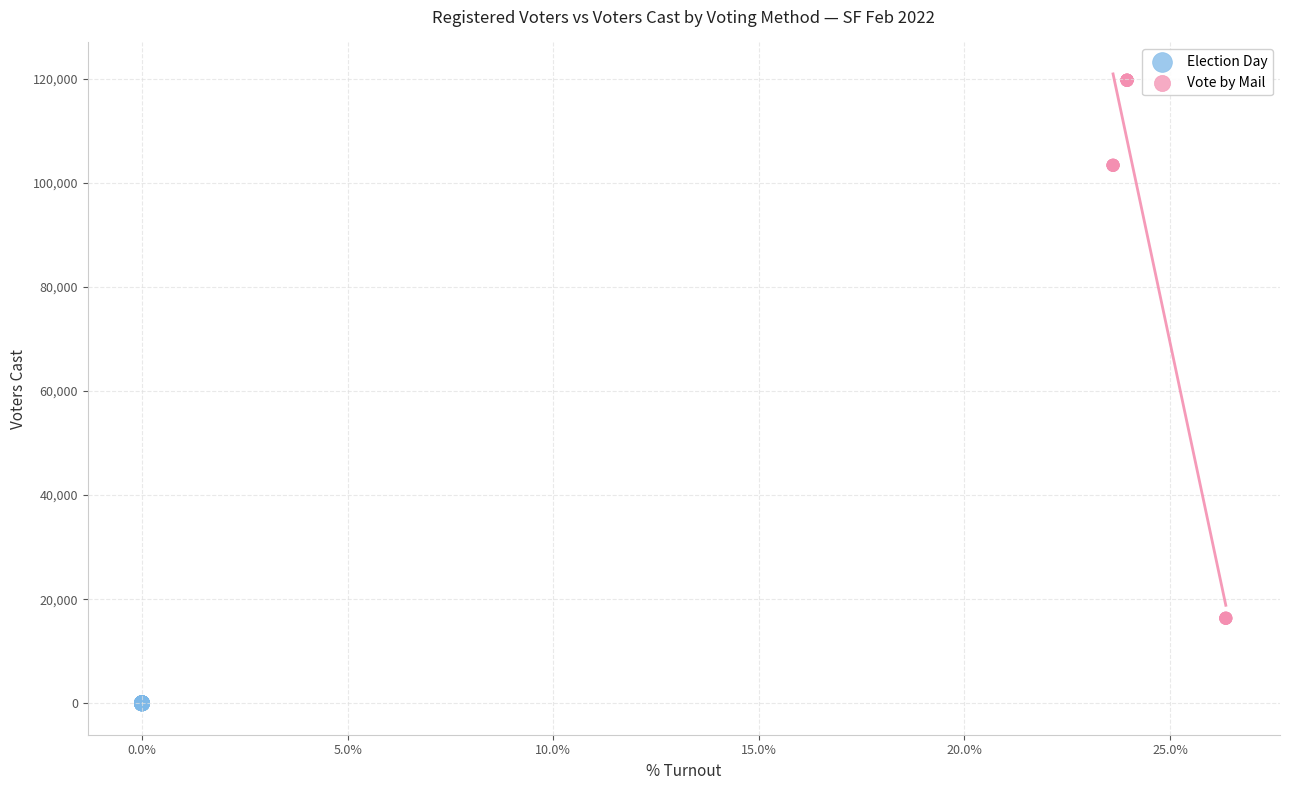

Which series contains the highest Y value?

Vote by Mail